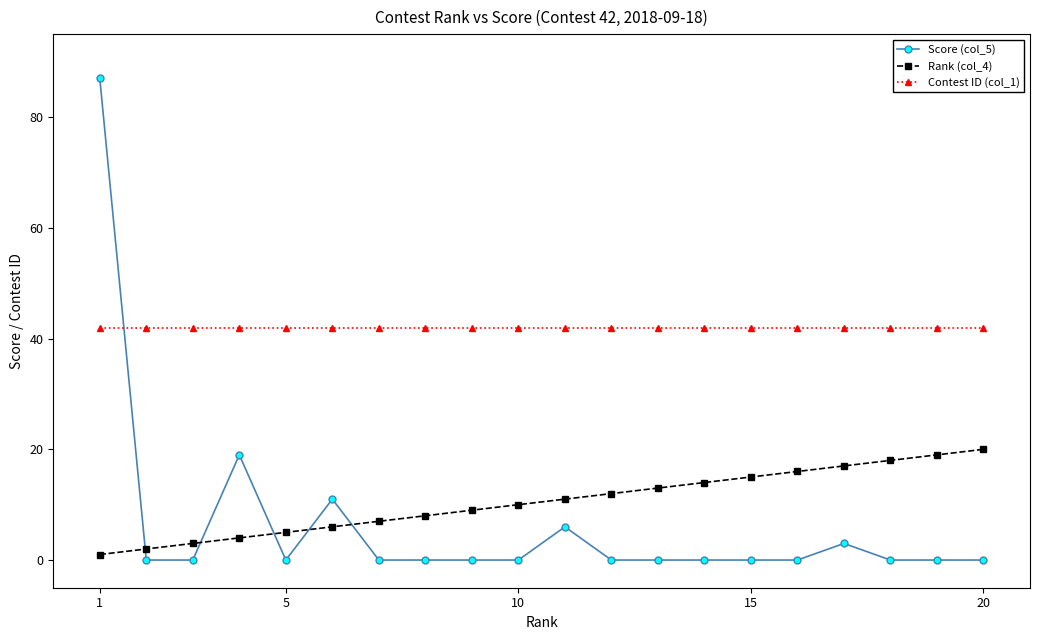

Rank the series by their maximum value, from lowest to highest.

Rank (col_4), Contest ID (col_1), Score (col_5)